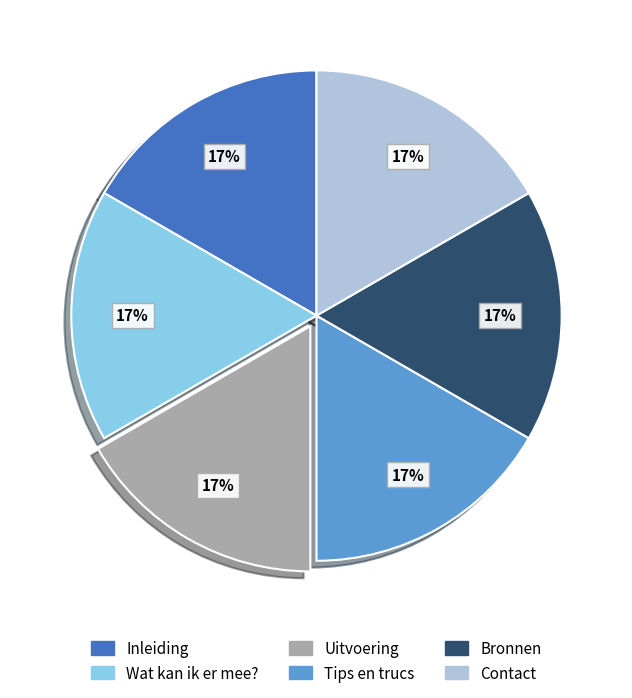

Is it true that Contact is 17% of the pie?

True